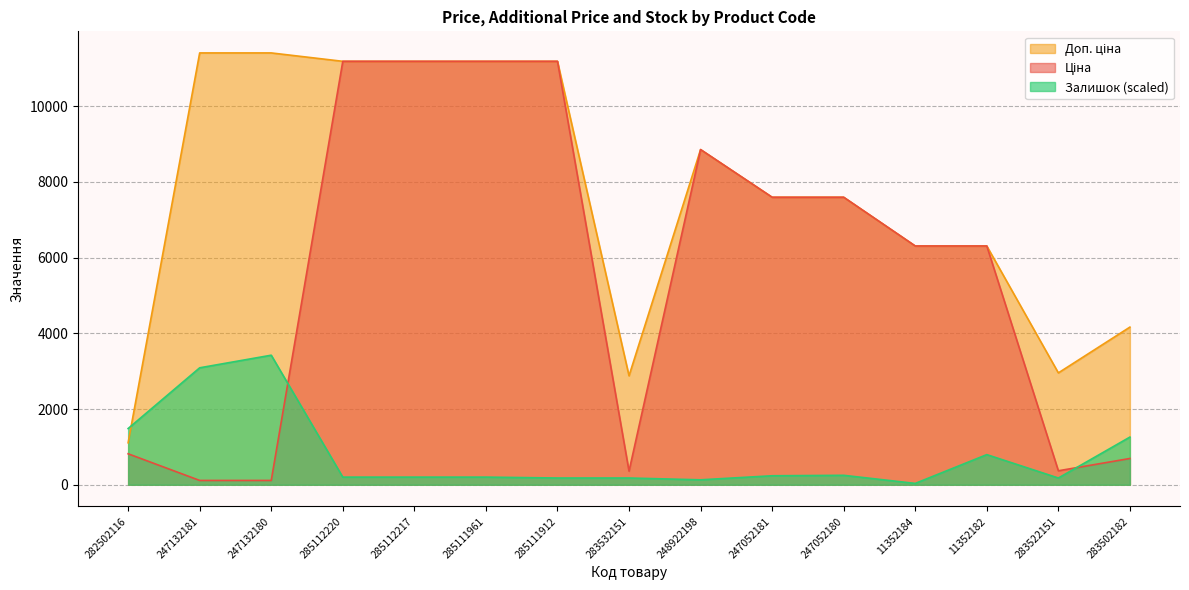

True or false: Ціна has more than 1 points higher than both neighbors.

False